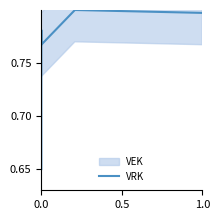

The chart shows a value of 0.3 at 0.0. True or false?

False